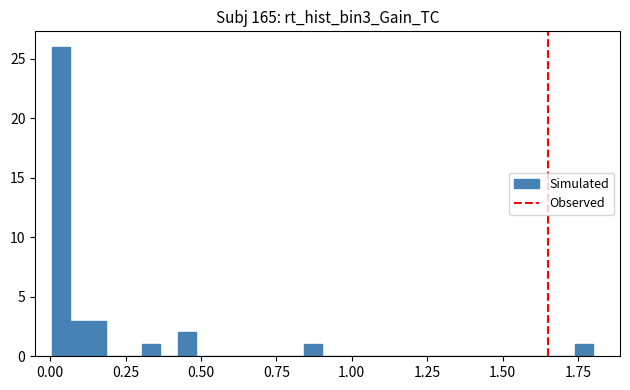

Around what value on the x-axis is the tallest bar? Give the approximate position of its centre, as read against the axis.

0.05